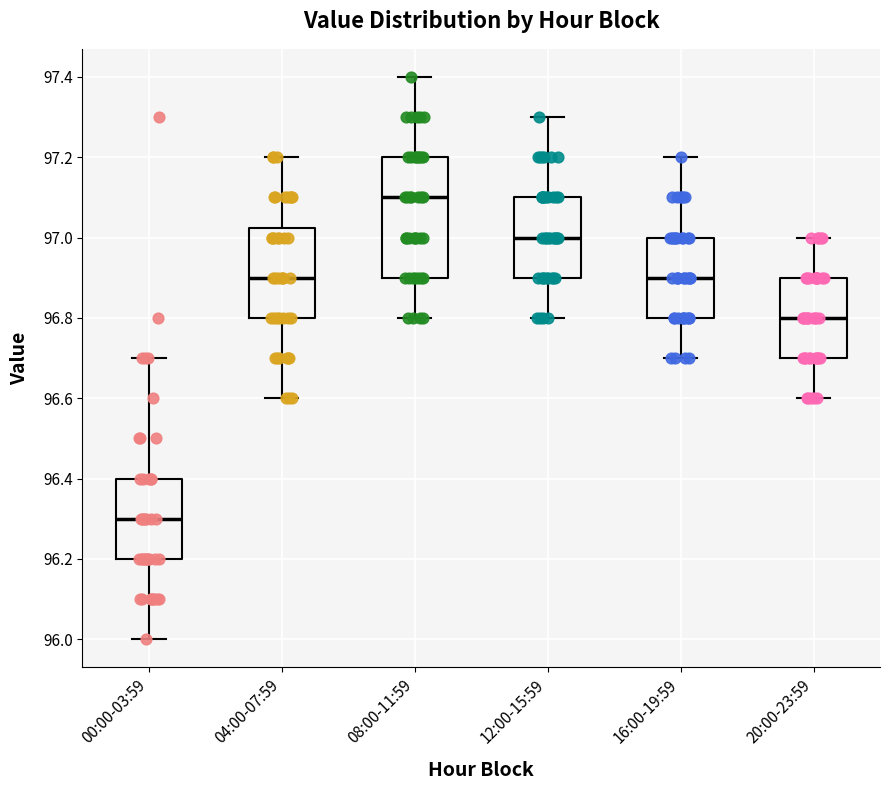

Where is the lower edge of the box for 20:00-23:59 on the y-axis? The values are not printed on the chart, so give them approximately, as read against the axis.

96.70